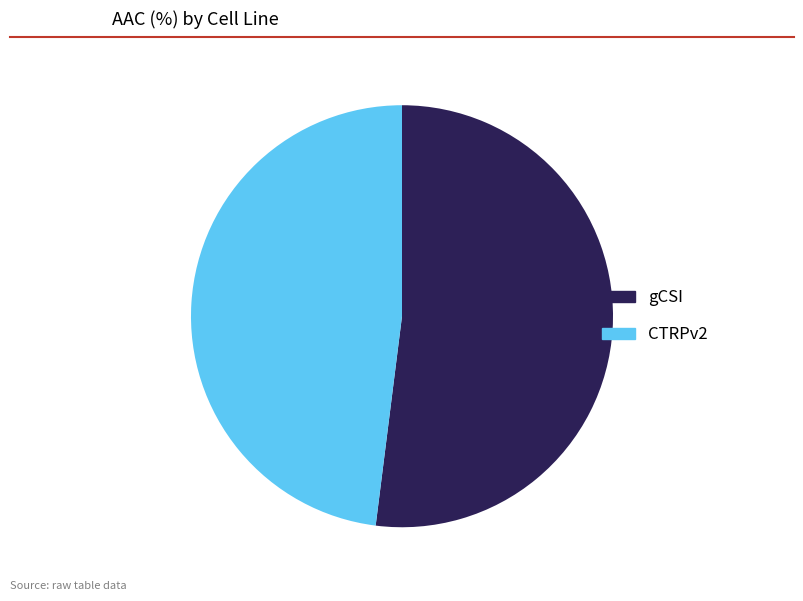

Is the sum of CTRPv2 and gCSI greater than half?

Yes